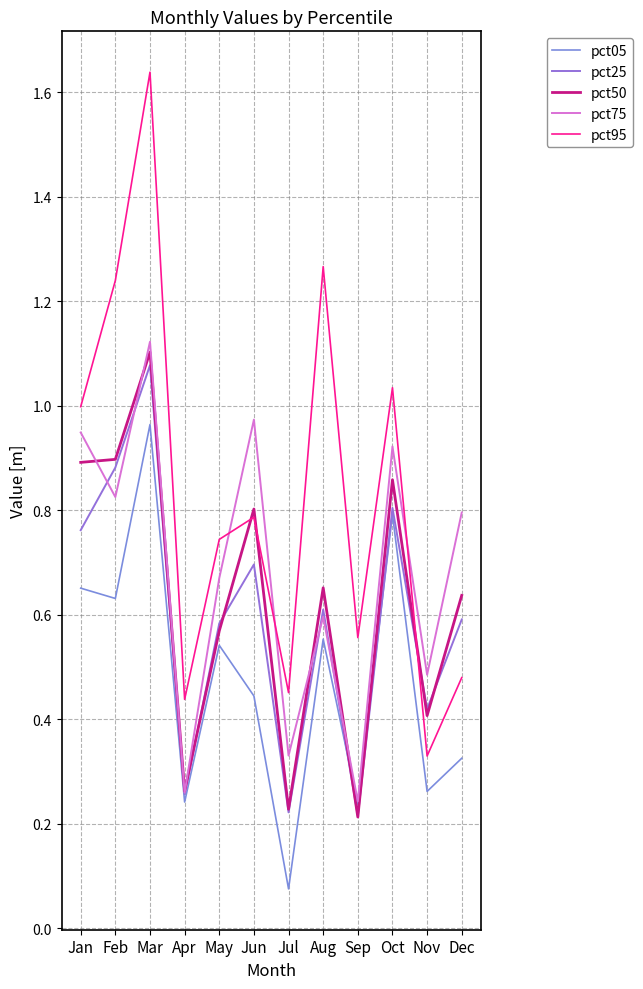

How many times do pct75 and pct25 cross each other?

4